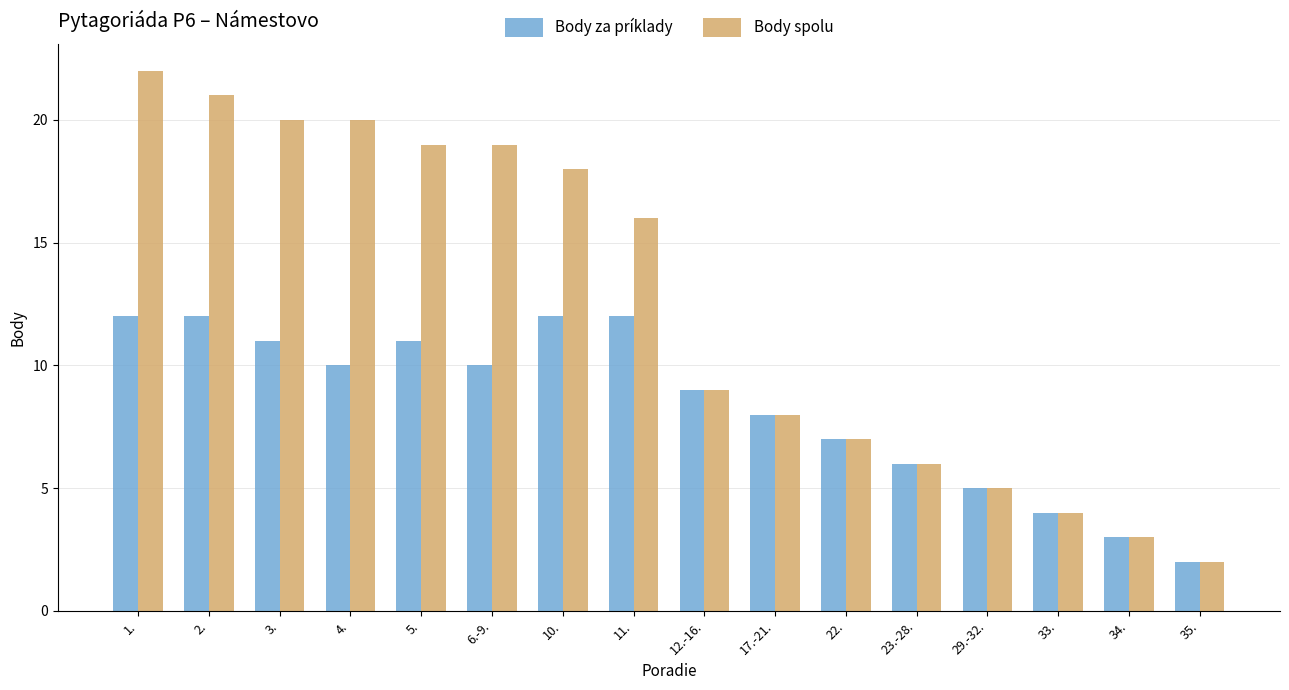

What are all the series names shown in the legend?

Body za príklady, Body spolu